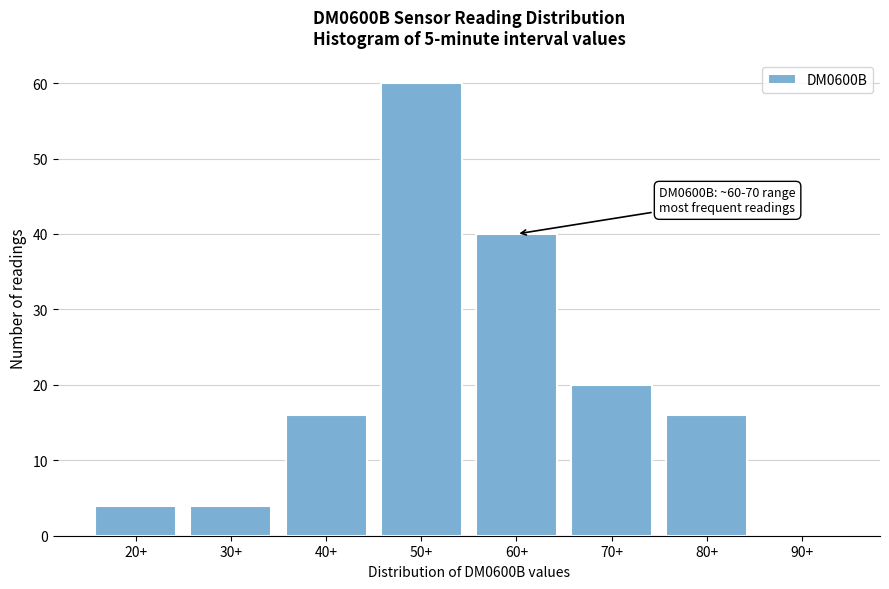

Reading left to right, what are all the values shown in this chart?

20+=4	30+=4	40+=16	50+=60	60+=40	70+=20	80+=16	90+=0